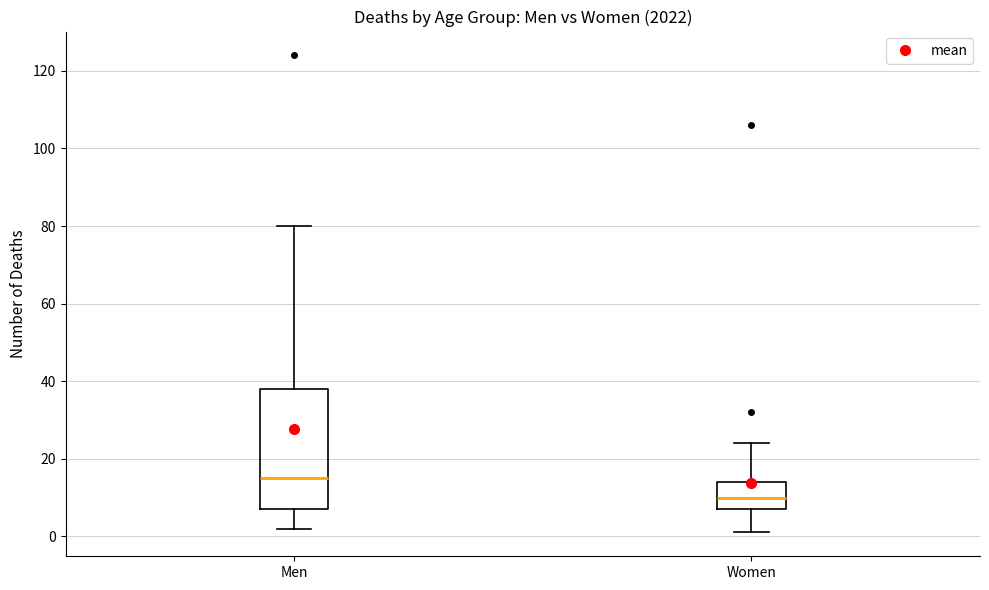

Reading left to right, transcribe this box plot: for each box, give where its median line is, the range the box spans, and where its two whiskers end, as read against the y-axis. The values are not printed on the chart, so give them approximately, as read against the axis.

Men: median 16, box 8 to 38, whiskers 2 to 80
Women: median 10, box 8 to 14, whiskers 2 to 24